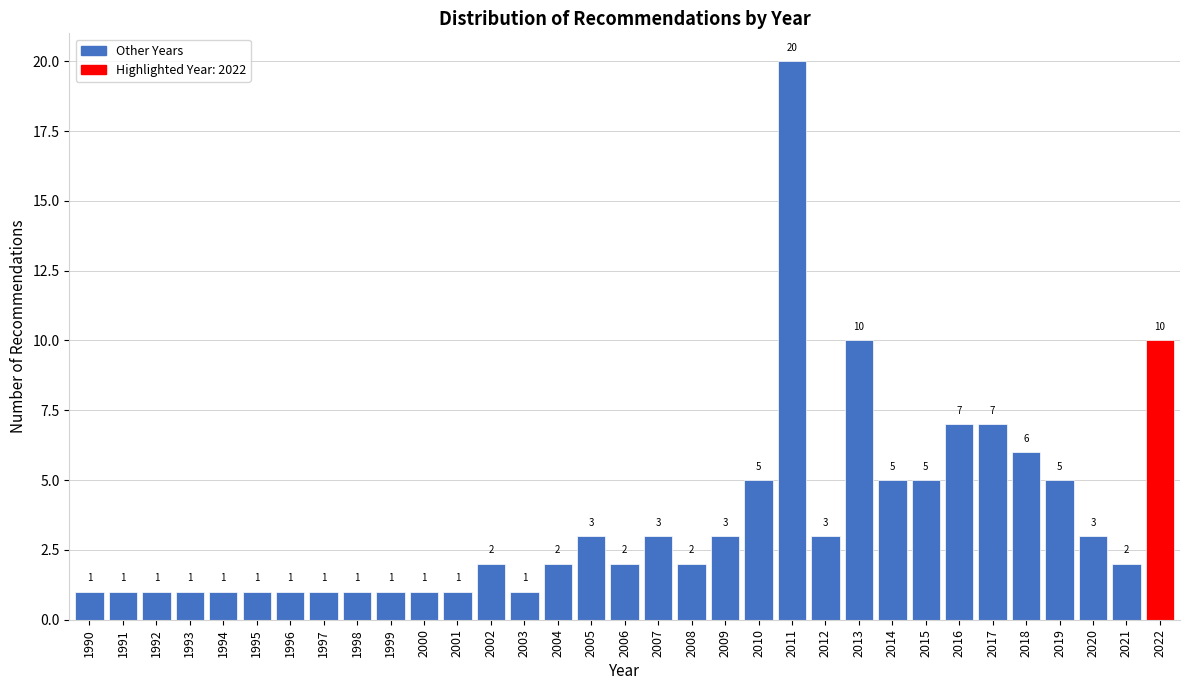

Reading left to right, list all the values displayed in this chart.

1	1	1	1	1	1	1	1	1	1	1	1	2	1	2	3	2	3	2	3	5	20	3	10	5	5	7	7	6	5	3	2	10